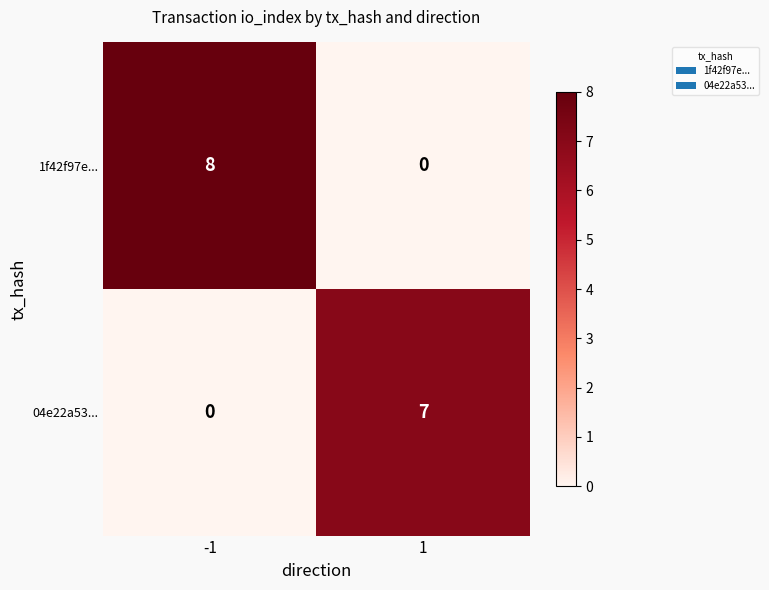

What is the difference between the maximum and minimum values in the 04e22a53... series?

7